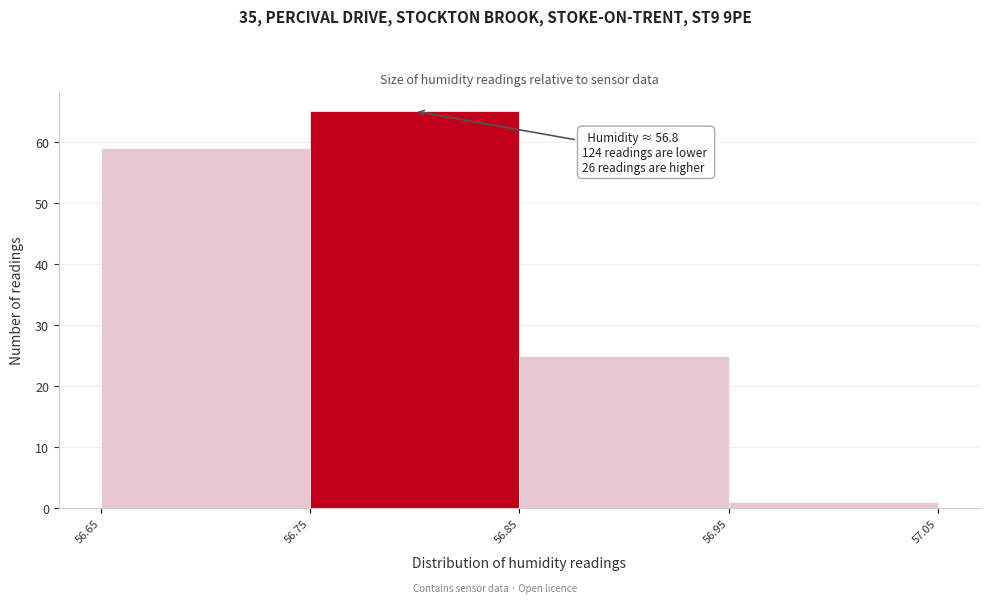

Over which range of the x-axis is the bar tallest?

56.75 to 56.85